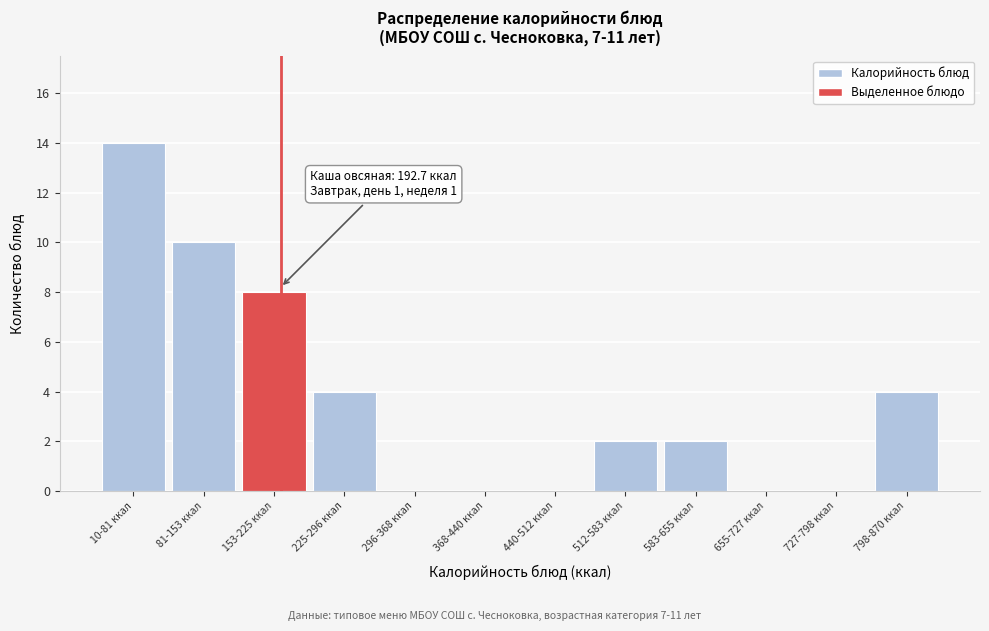

Reading left to right, transcribe all the data shown in this chart.

10-81 ккал=14	81-153 ккал=10	153-225 ккал=8	225-296 ккал=4	296-368 ккал=0	368-440 ккал=0	440-512 ккал=0	512-583 ккал=2	583-655 ккал=2	655-727 ккал=0	727-798 ккал=0	798-870 ккал=4